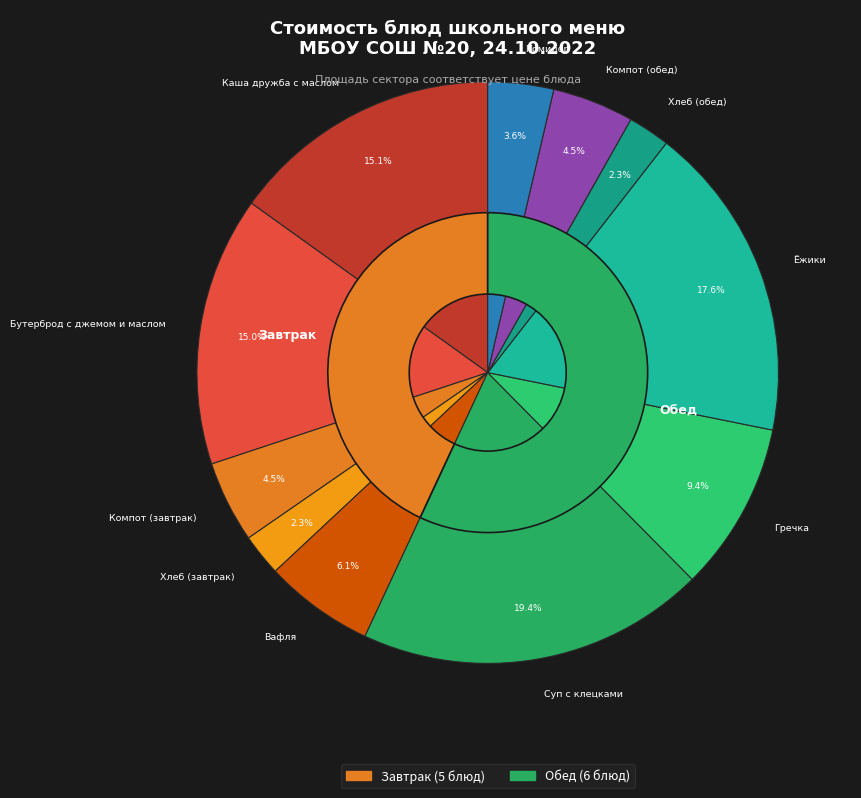

What percentage is the Ёжики slice, to the nearest percent?

18%